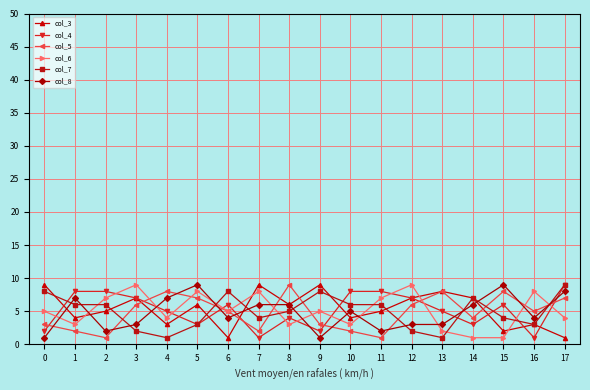

At how many categories does at least one series exceed 3?

18